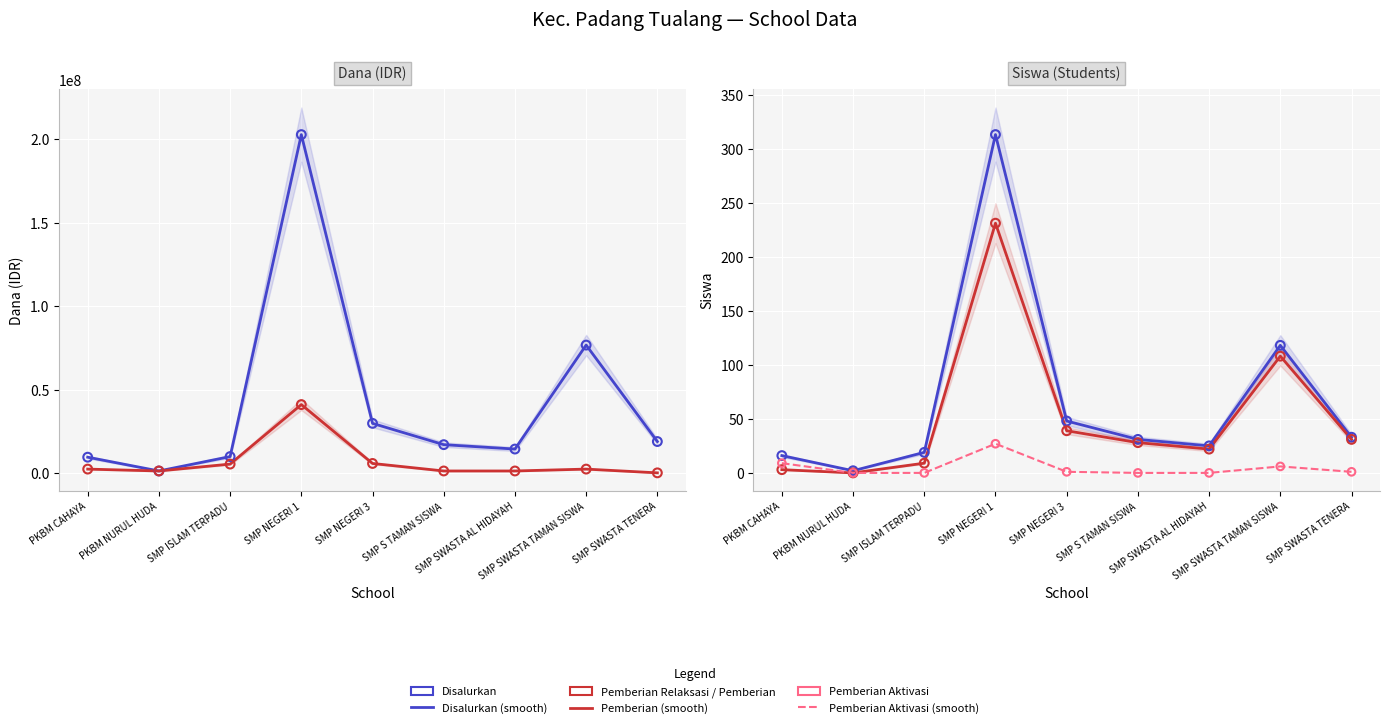

Which series contains the highest Y value?

Disalurkan (Dana)